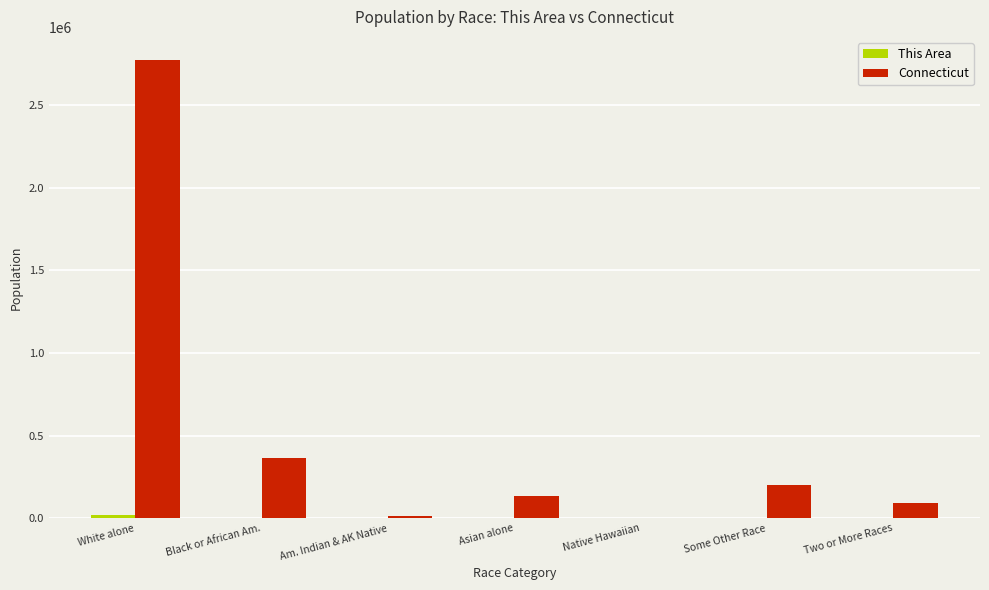

The value of Connecticut at Some Other Race is 318313. True or false?

False